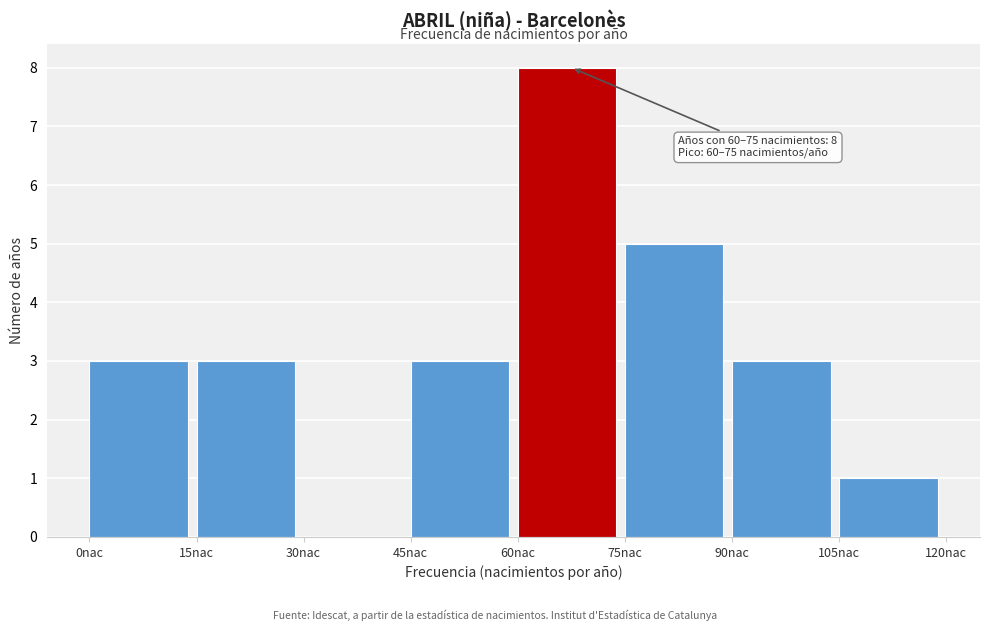

Which range on the x-axis has the tallest bar?

60 to 75